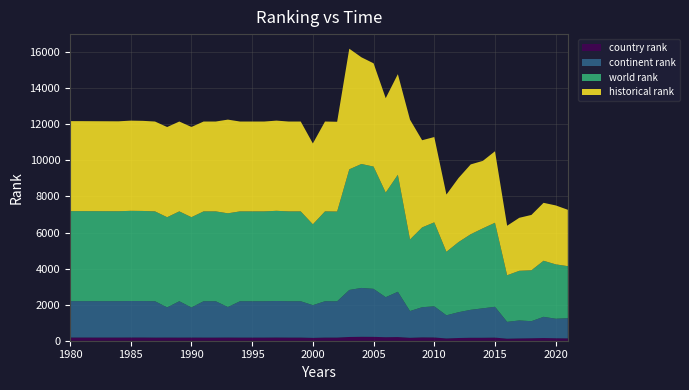

Does the chart have visible grid lines?

Yes